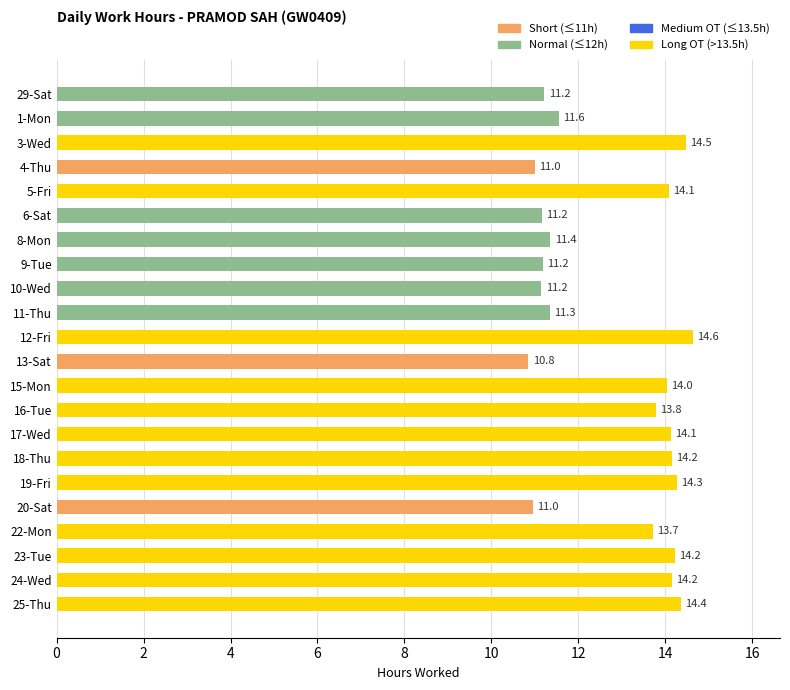

At which category does the chart reach its minimum across all series?

13-Sat